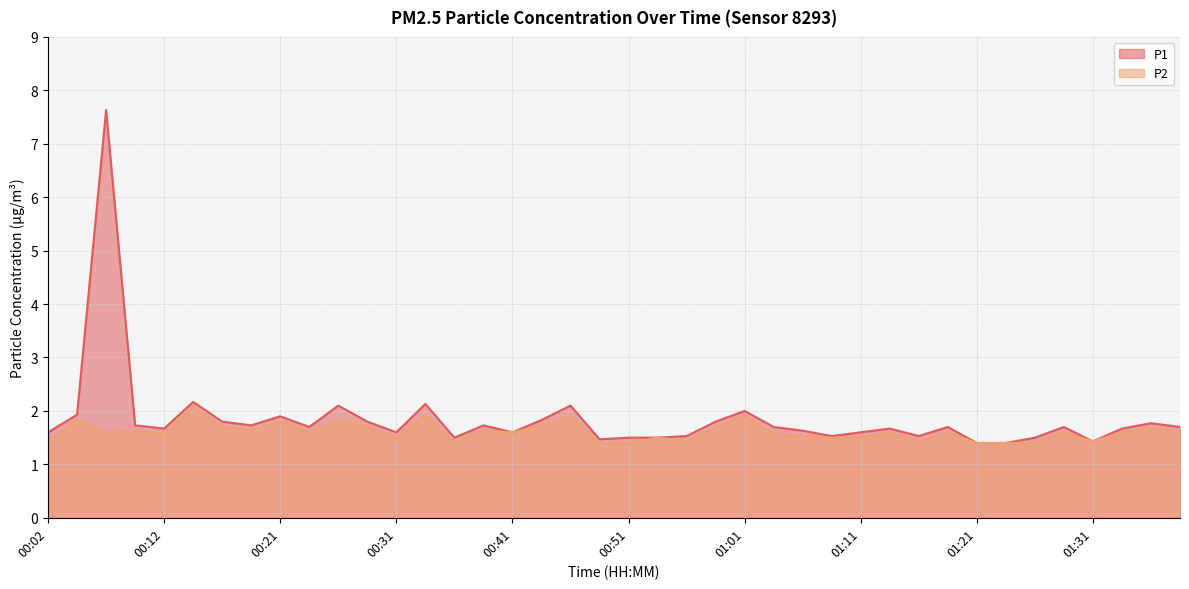

What is the greatest value displayed?

7.6